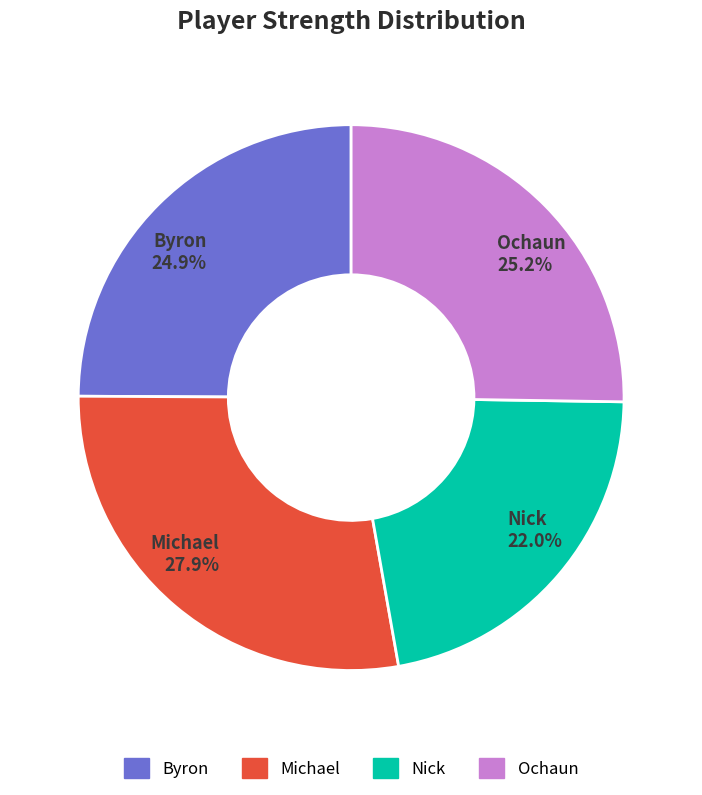

To the nearest percent, what is the average slice percentage?

25%